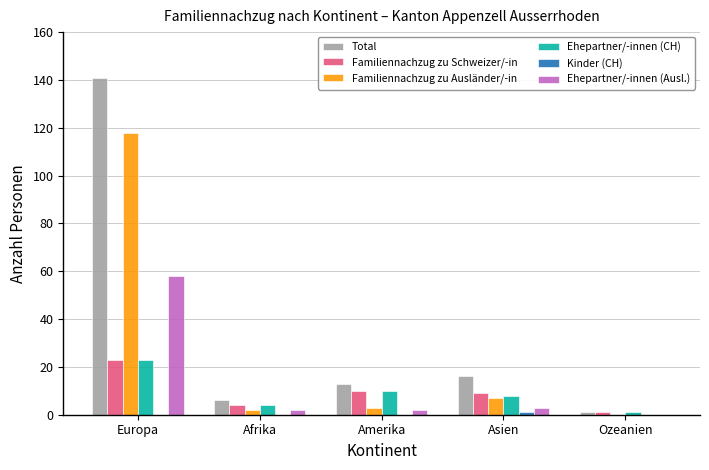

The Total series shows 1 at Ozeanien. True or false?

True